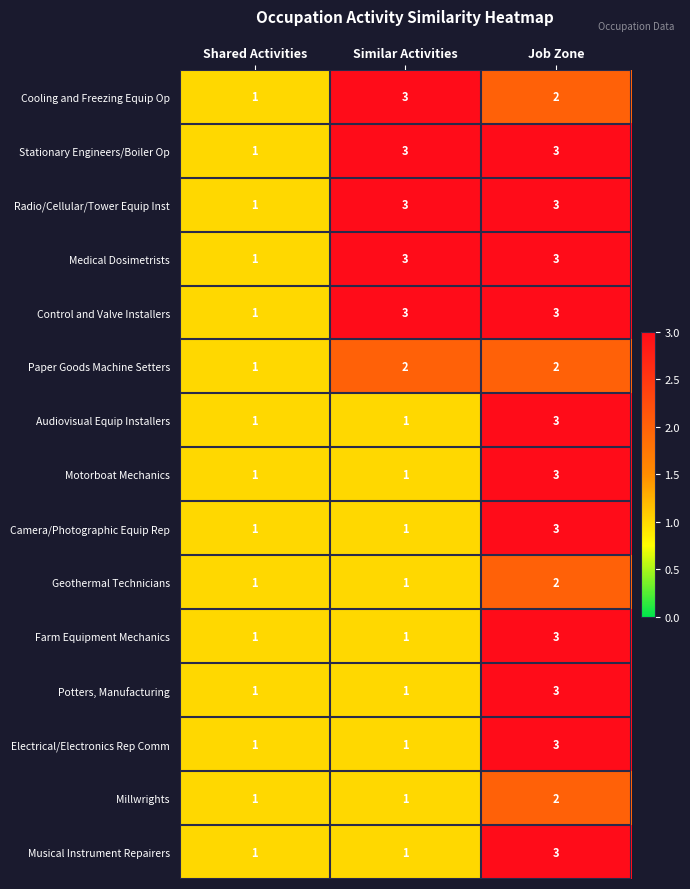

How many Audiovisual Equip Installers values are between 1 and 3?

3